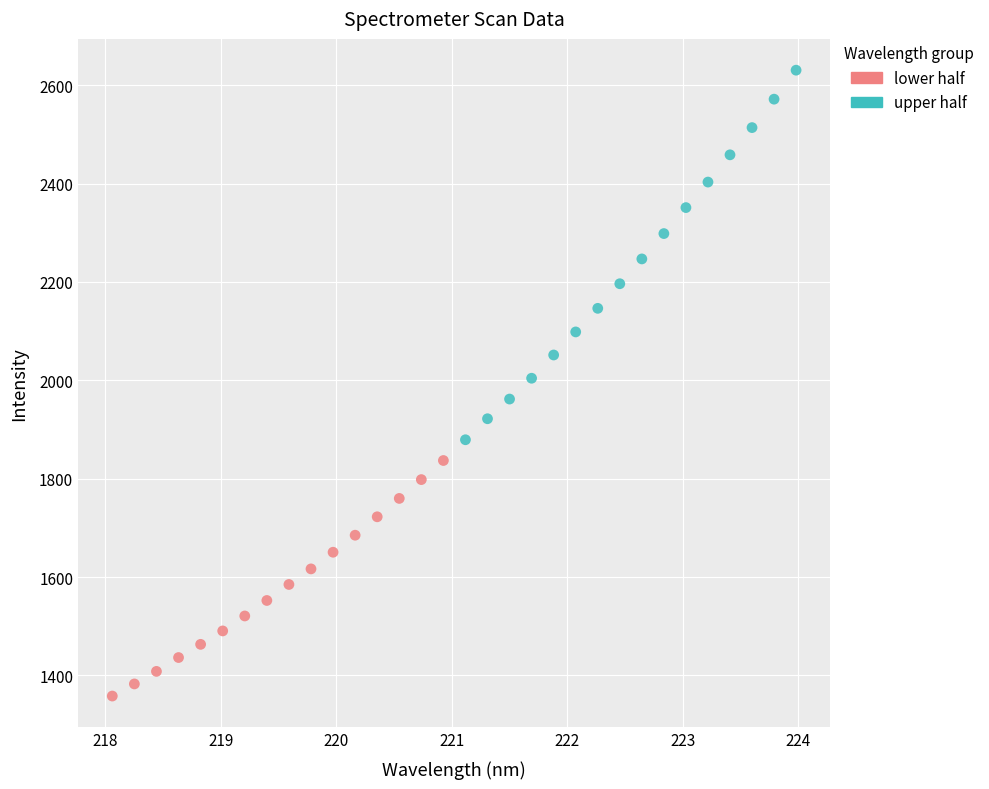

Which series contains the lowest Y value?

lower half